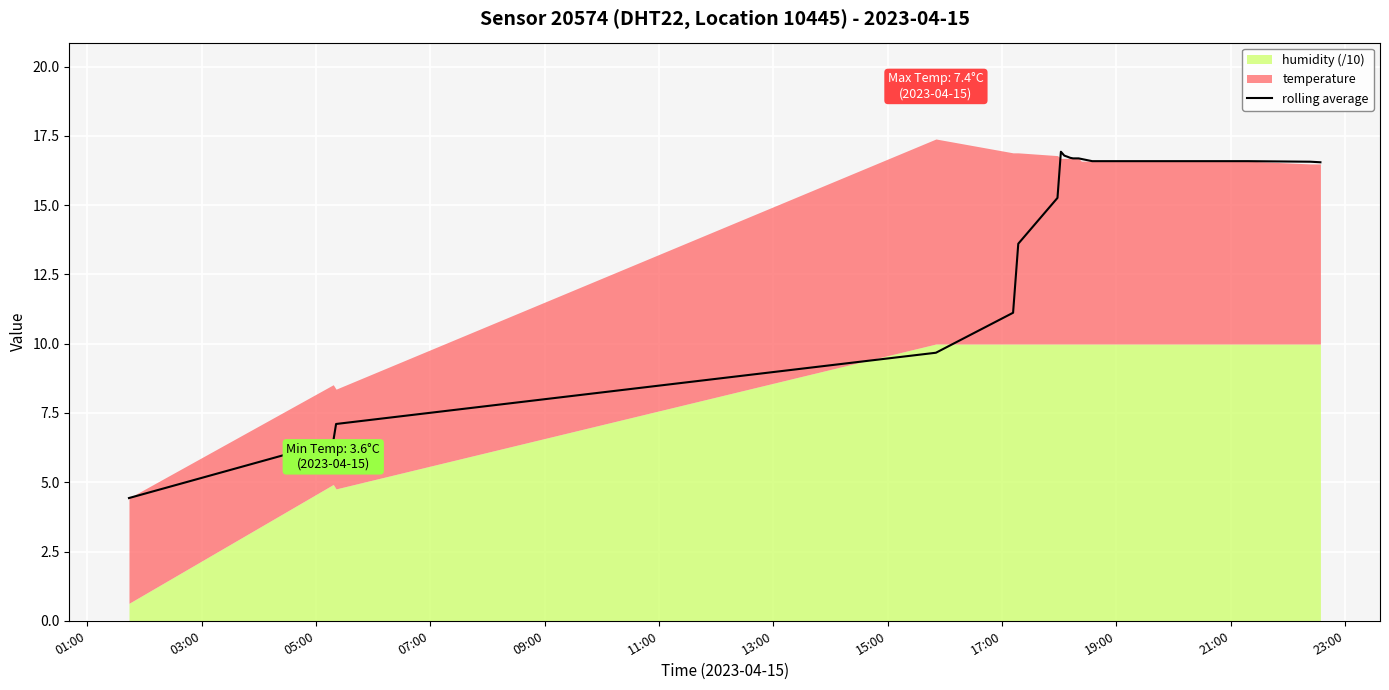

What is the maximum value for rolling average?

16.9